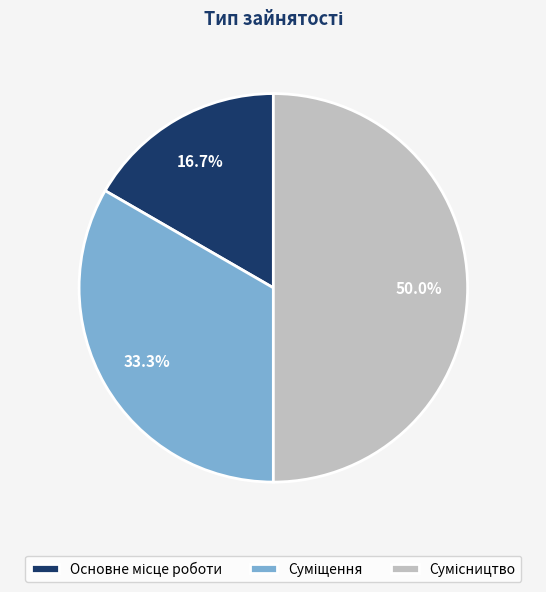

To the nearest percent, what percentage of the pie is Суміщення?

33%